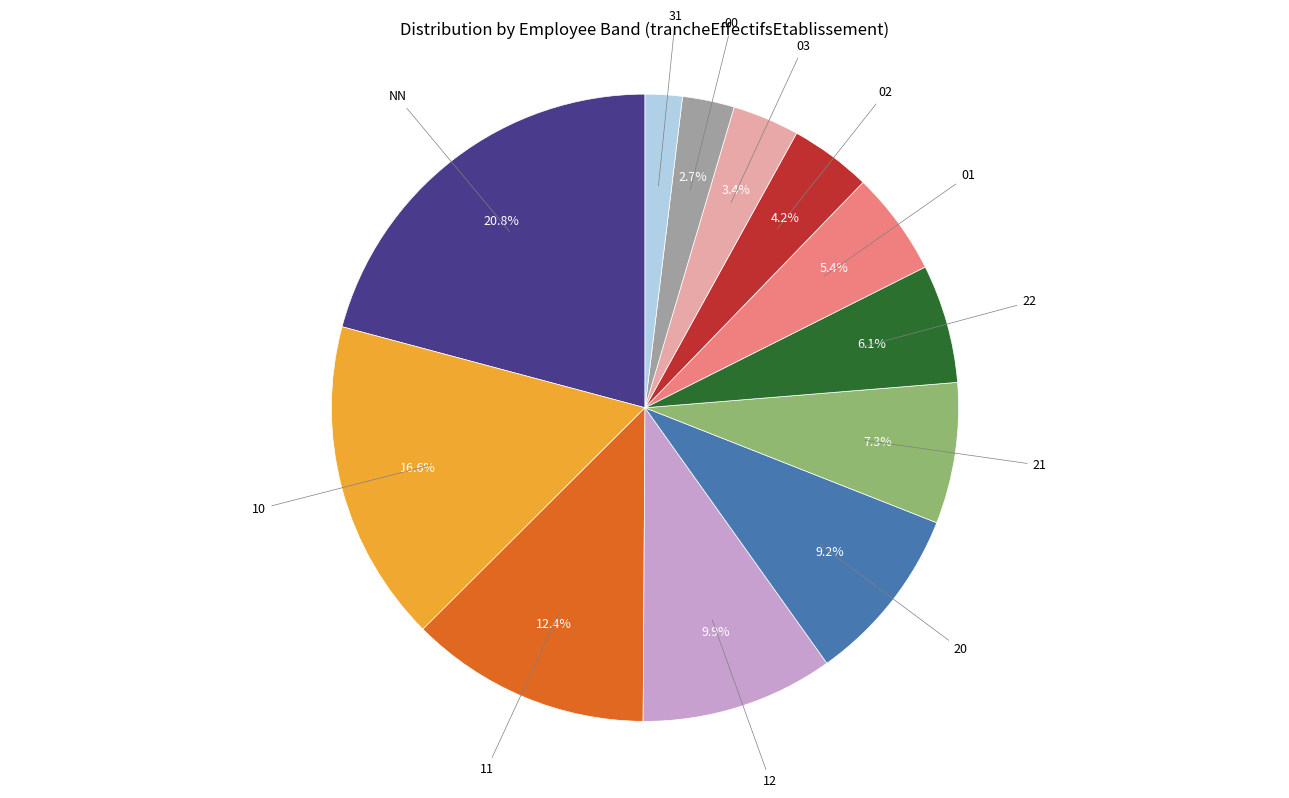

What is the smallest slice in the pie chart?

31